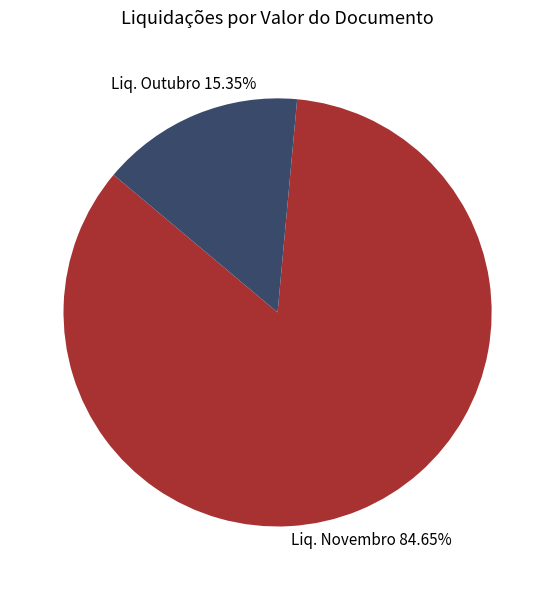

Count the number of slices in the pie.

2